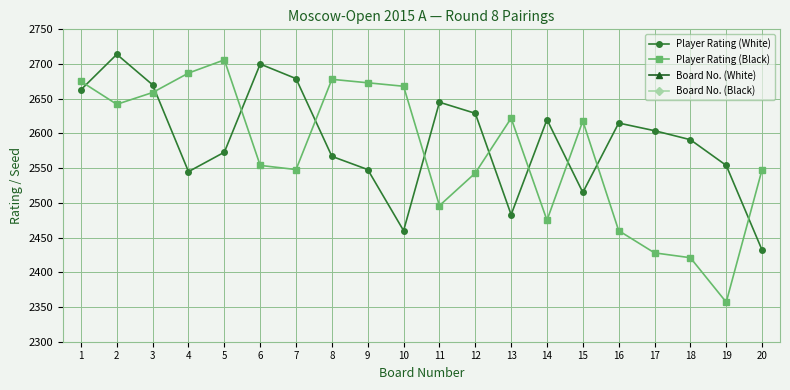

What is the sum of the Player Rating (White) values at 16 and 10?

5075